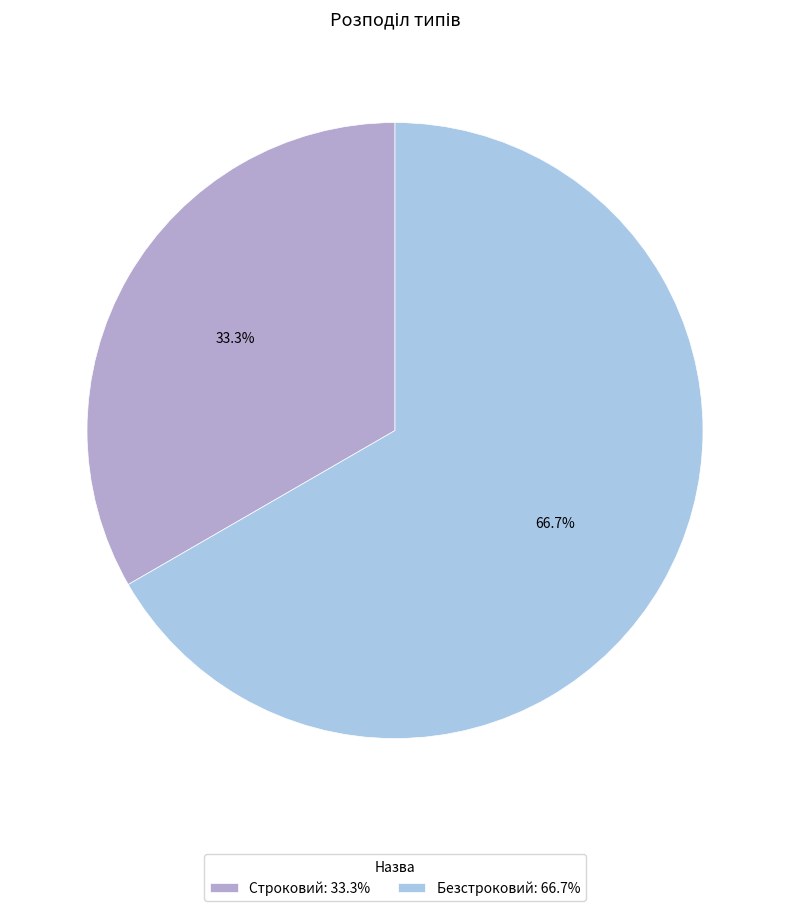

What percentage is the Строковий slice, to the nearest percent?

33%